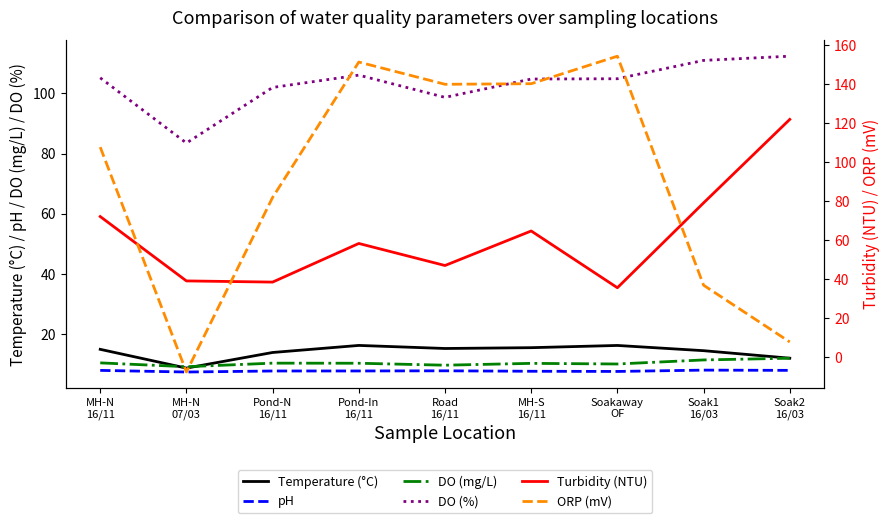

Reading left to right, list all the values displayed in this chart.

Temperature (°C): 14.8	8.6	13.8	16.1	15.1	15.4	16.1	14.4	11.9
pH: 7.8	7.3	7.6	7.7	7.7	7.5	7.5	7.9	7.8
DO (mg/L): 10.3	9.1	10.2	10.2	9.6	10.2	10.0	11.3	11.9
DO (%): 105.2	83.5	102.0	106.1	98.7	104.8	104.9	111.0	112.4
Turbidity (NTU): 72.2	39.2	38.6	58.4	47.1	64.8	35.7	79.2	122.0
ORP (mV): 107.8	-7.5	82.0	151.4	140.0	140.3	154.4	37.0	7.9